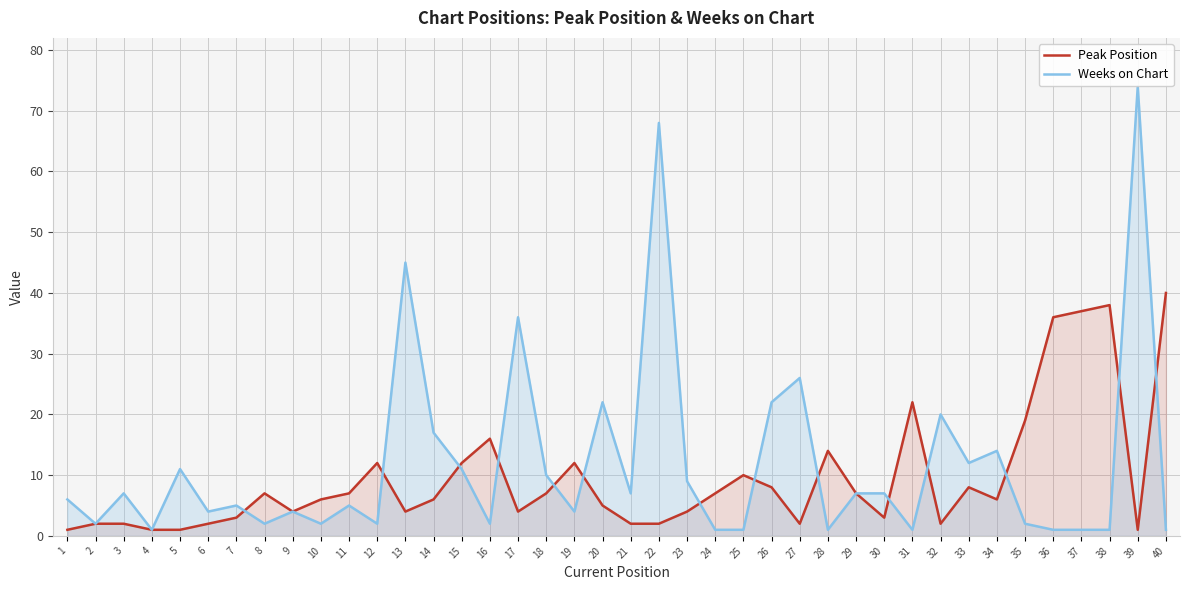

Where is Peak Position nearest to the value 20?

35